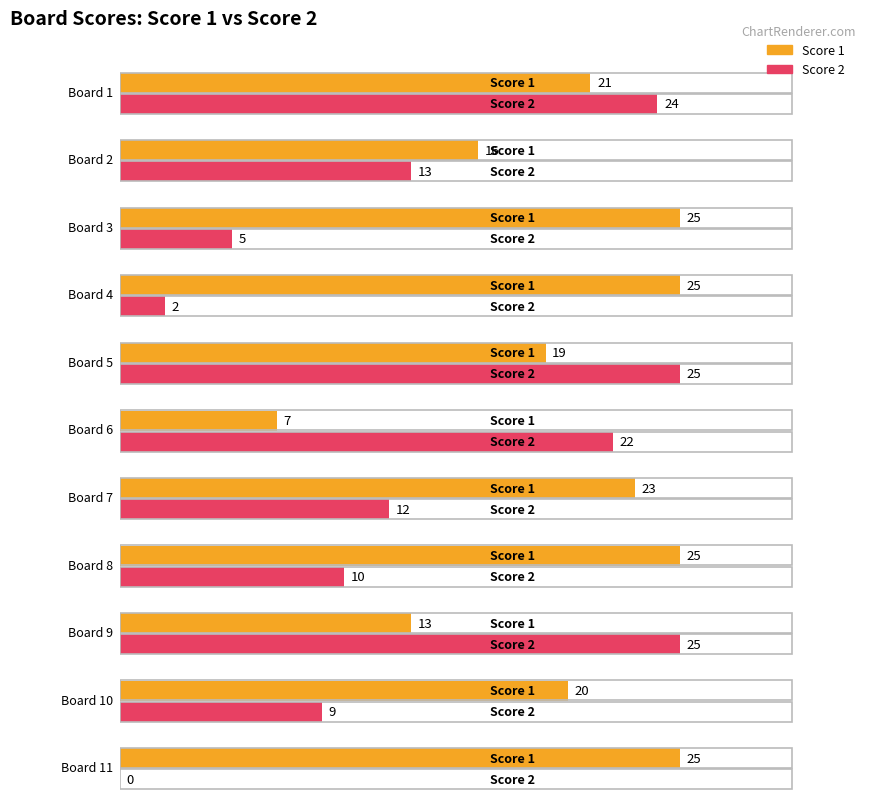

Reading left to right, transcribe all the data shown in this chart.

Score 1: 21	16	25	25	19	7	23	25	13	20	25
Score 2: 24	13	5	2	25	22	12	10	25	9	0